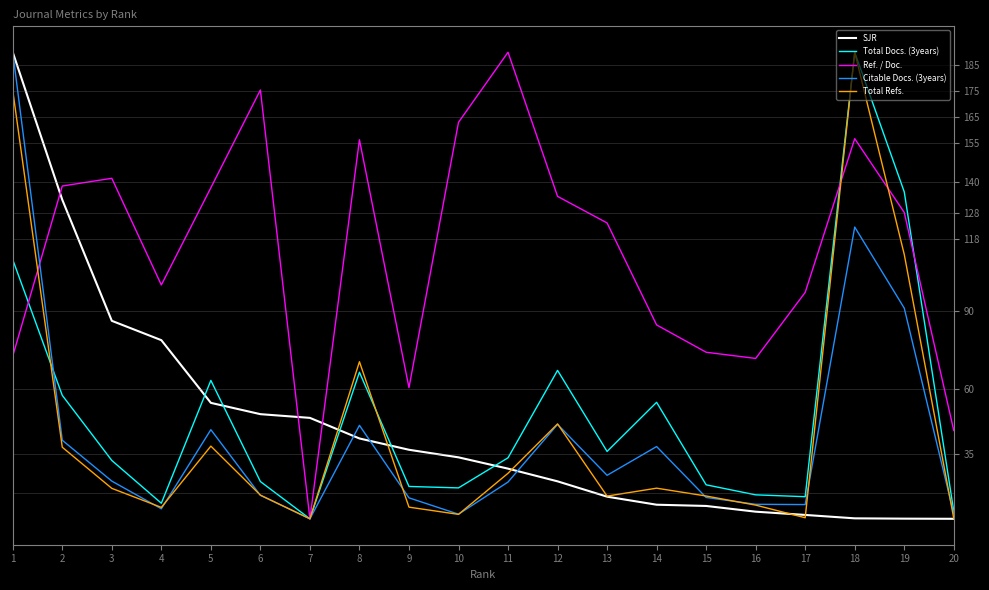

At how many categories does at least one series exceed 145?

6